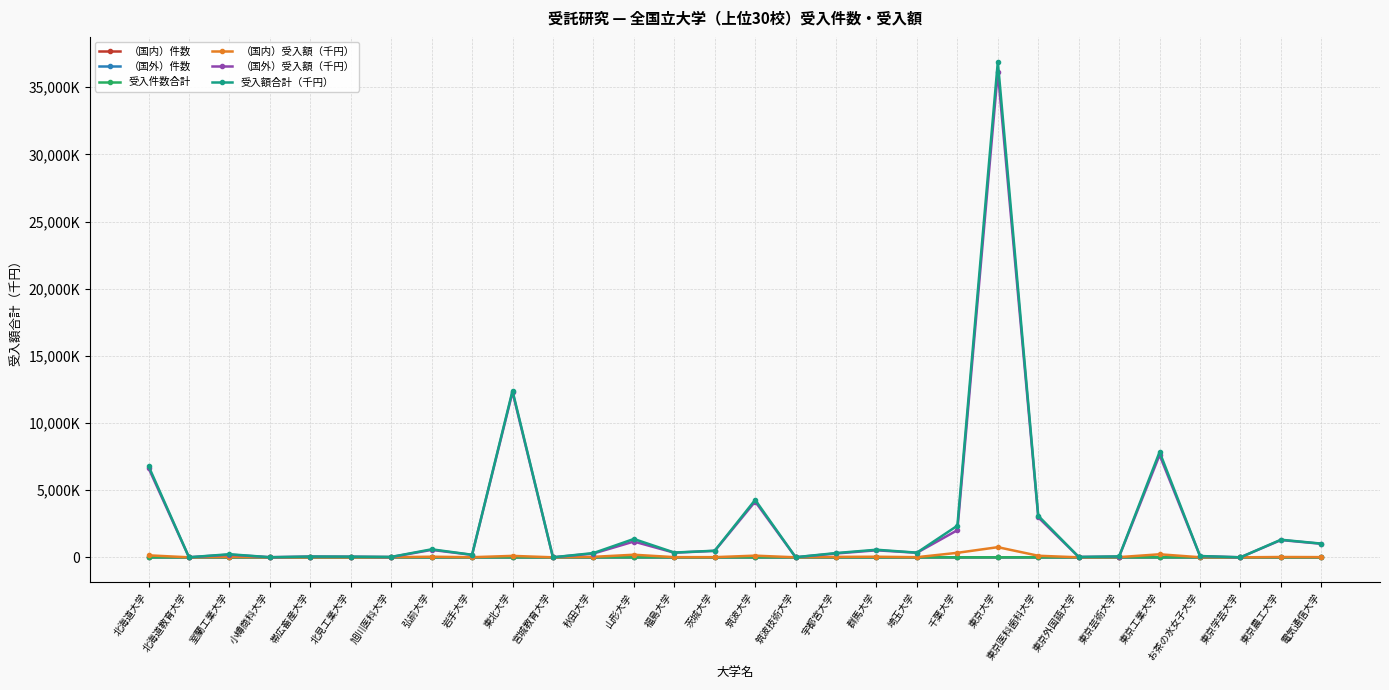

What is the difference between the second highest and minimum values in the （国外）受入額（千円） series?

12297007